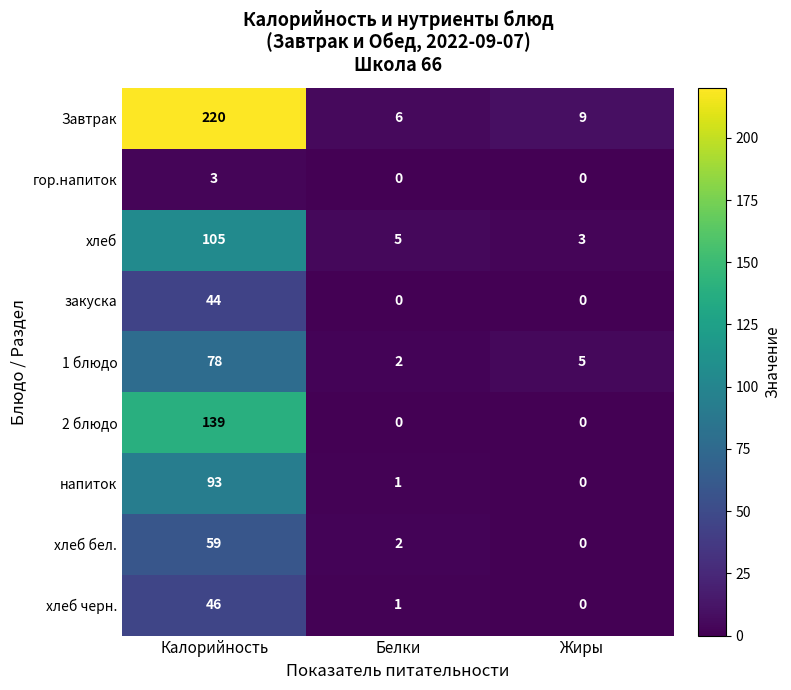

At which category is the sum across all series the highest?

Калорийность